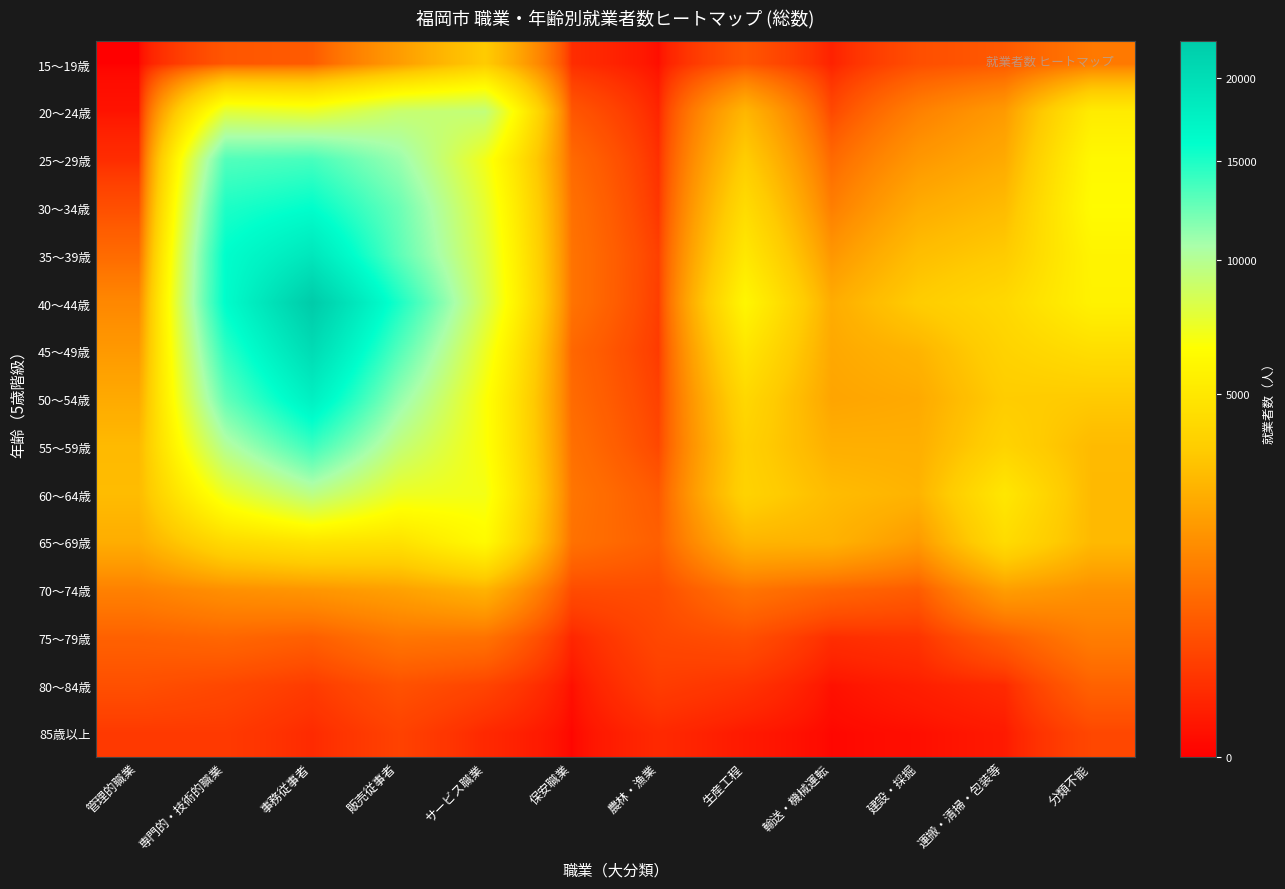

Which series has the widest spread of values?

40～44歳